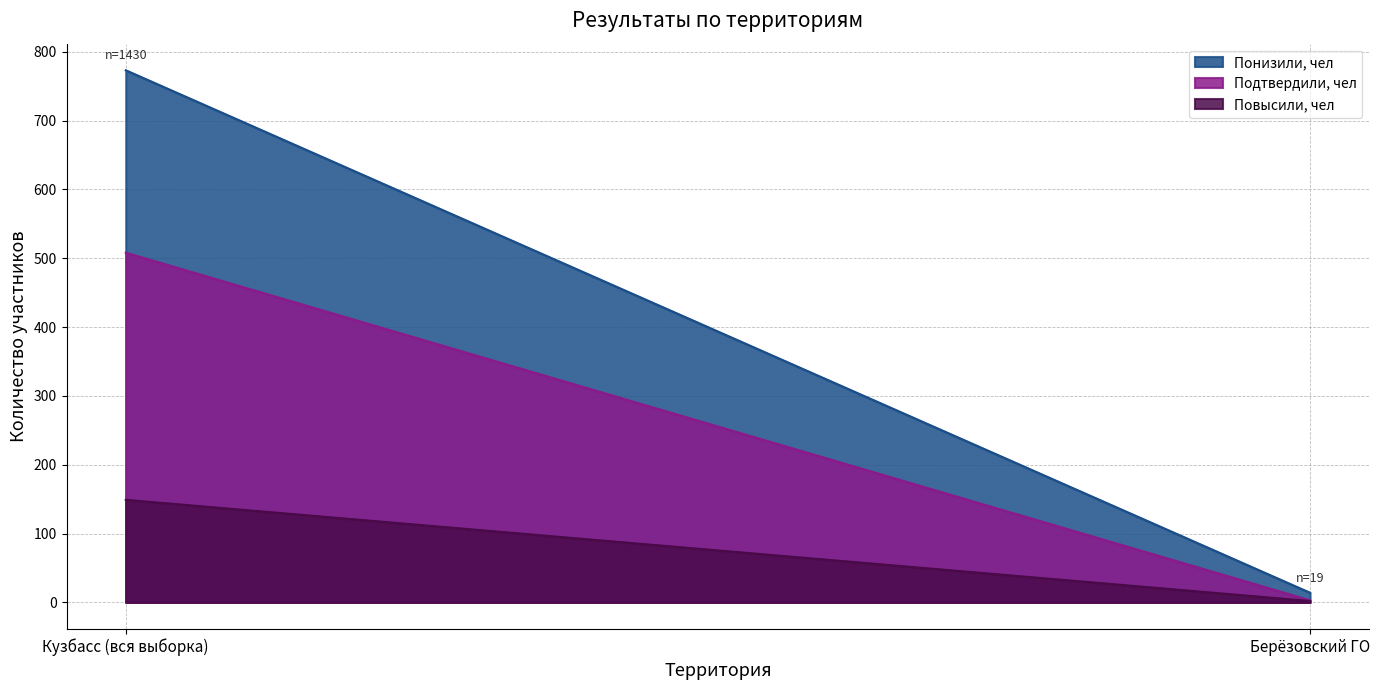

Read the Понизили, чел value at Берёзовский ГО.

14